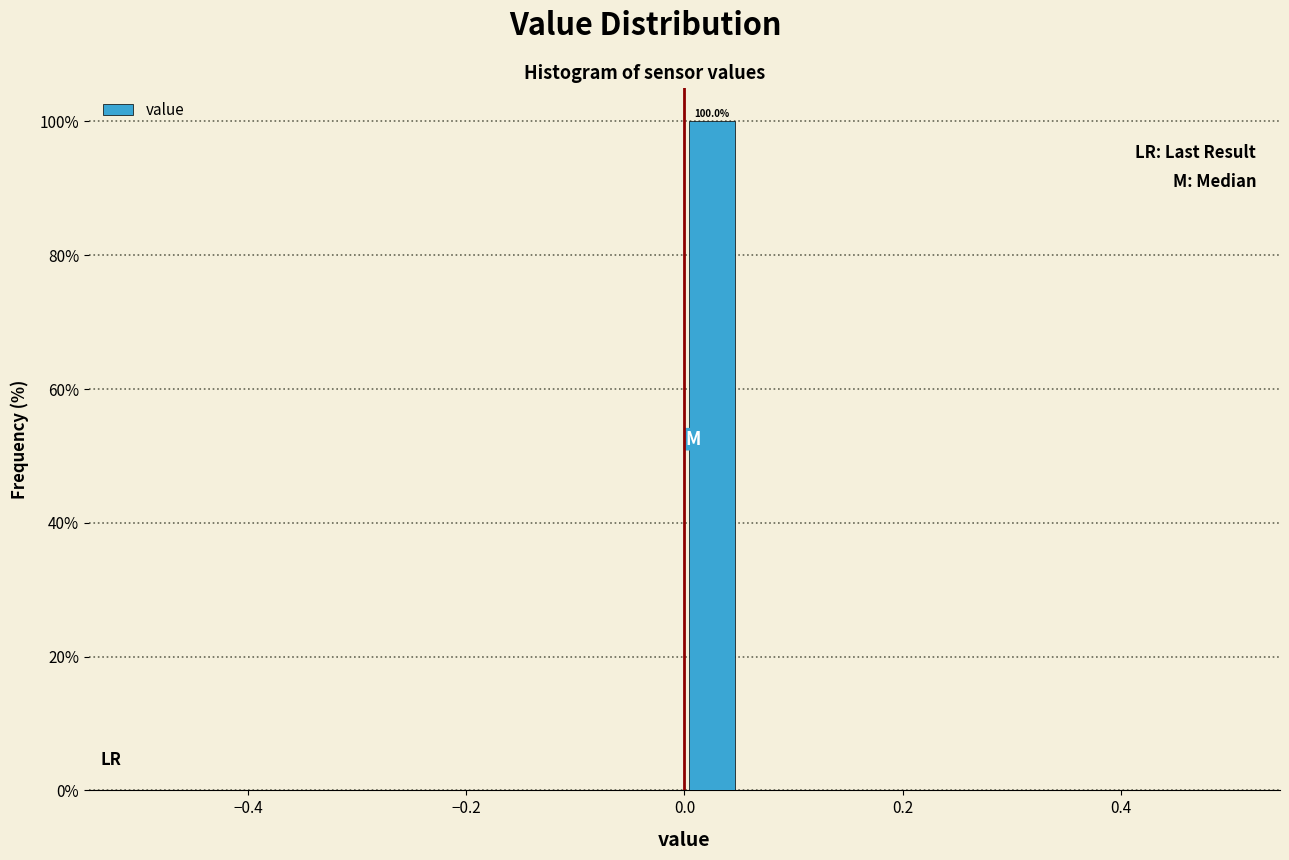

Around what value on the x-axis is the tallest bar? Give the approximate position of its centre, as read against the axis.

0.02